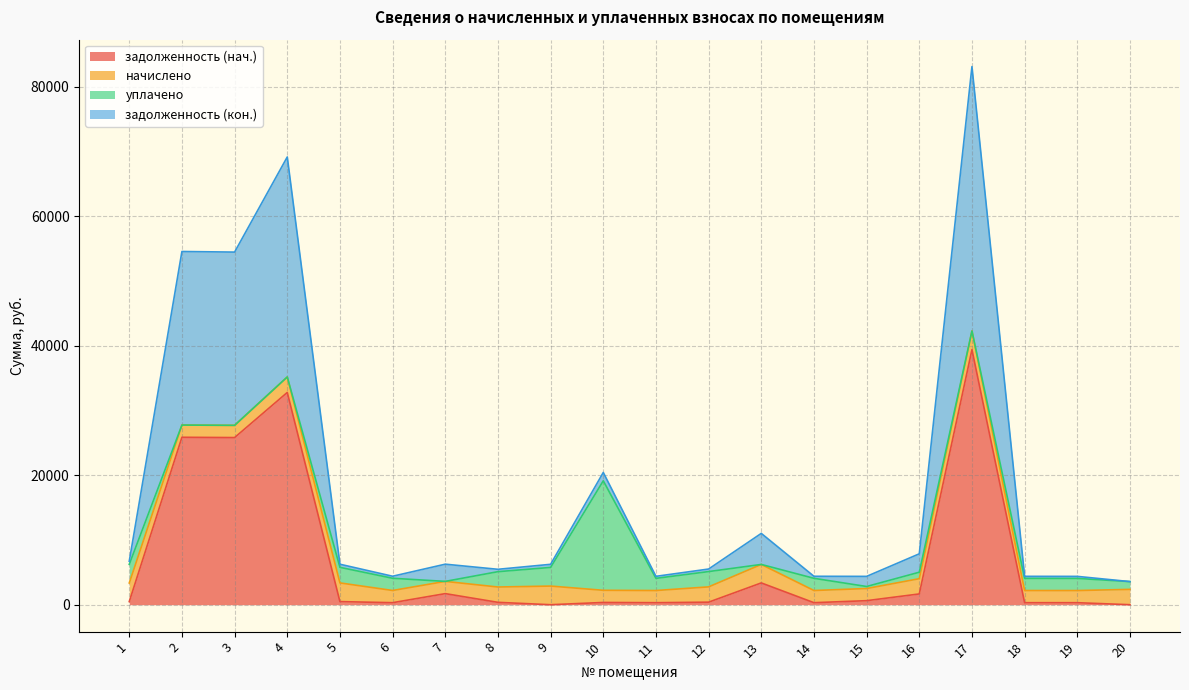

What is the total value across all series at 3?

54475.1